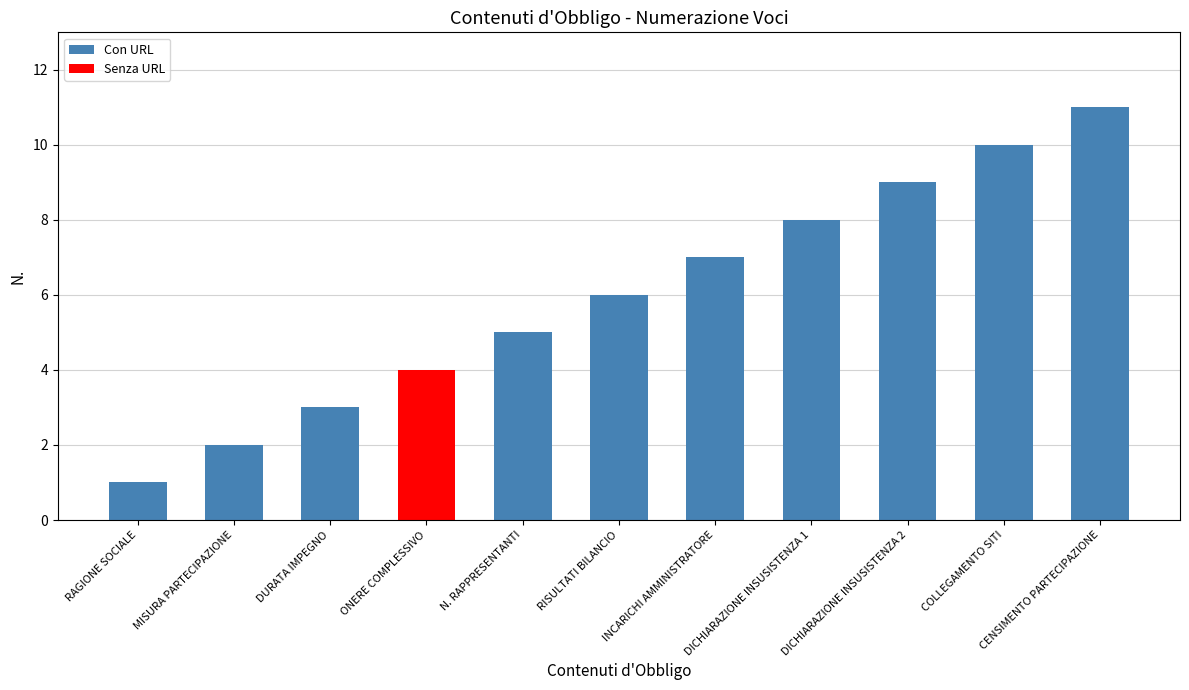

Is it true that the value at ONERE COMPLESSIVO is 4?

True